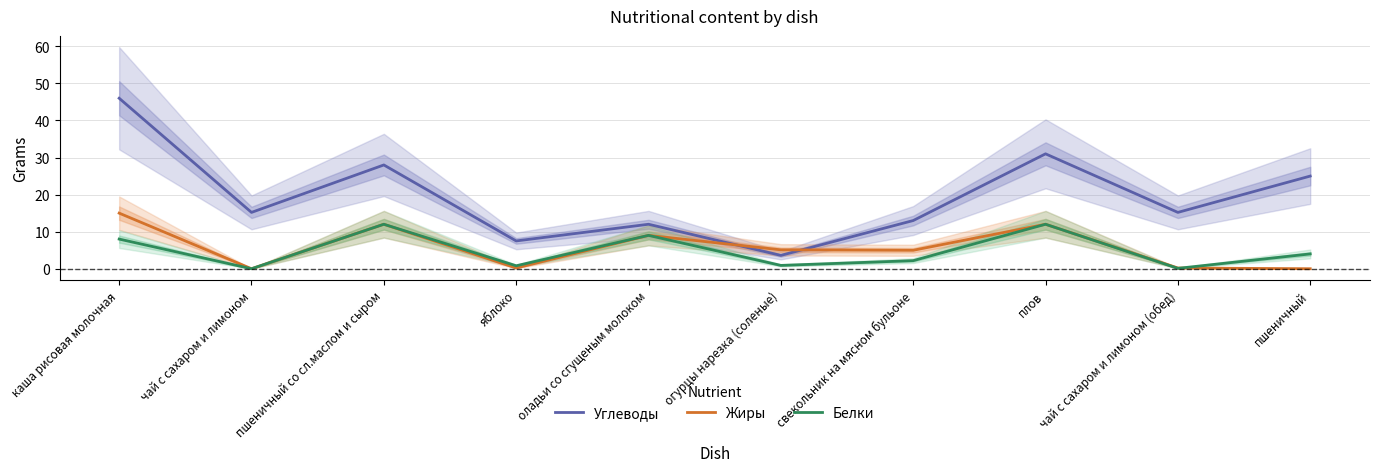

How many lines are shown in the chart?

3